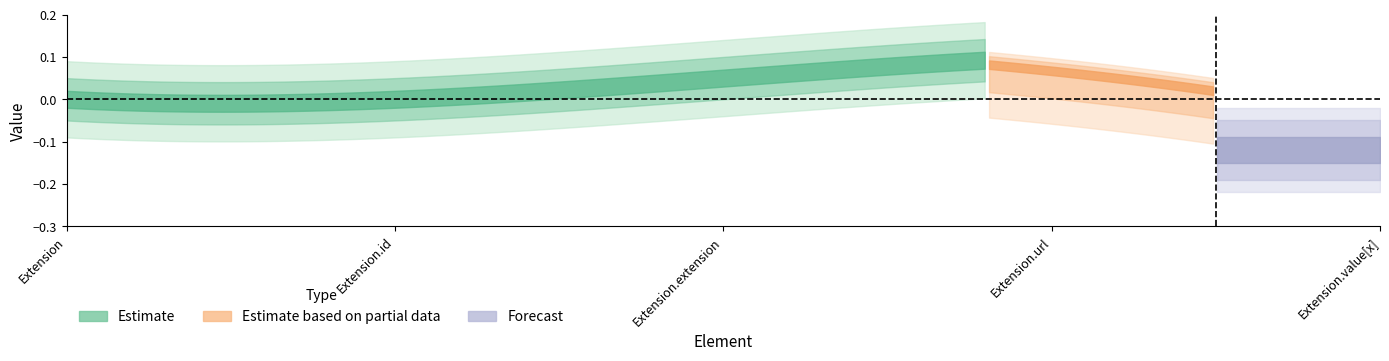

How many Estimate based on partial data values are between 0 and 1?

4